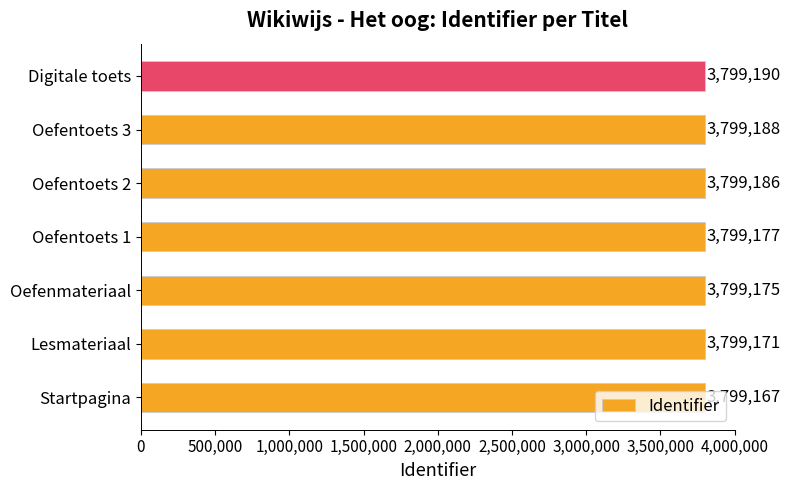

List the labels in order of value, smallest first.

Startpagina, Lesmateriaal, Oefenmateriaal, Oefentoets 1, Oefentoets 2, Oefentoets 3, Digitale toets